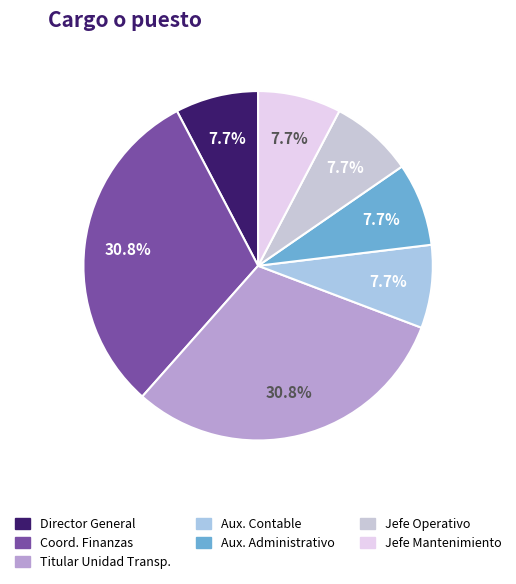

Rank the categories by value from highest to lowest.

Coordinador y Administracion de Finanzas, Titular de la Unidad de Transparencia, Director General, Auxiliar Contable, Auxiliar Administrativo, Jefe Operativo, Jefe de Mantenimiento